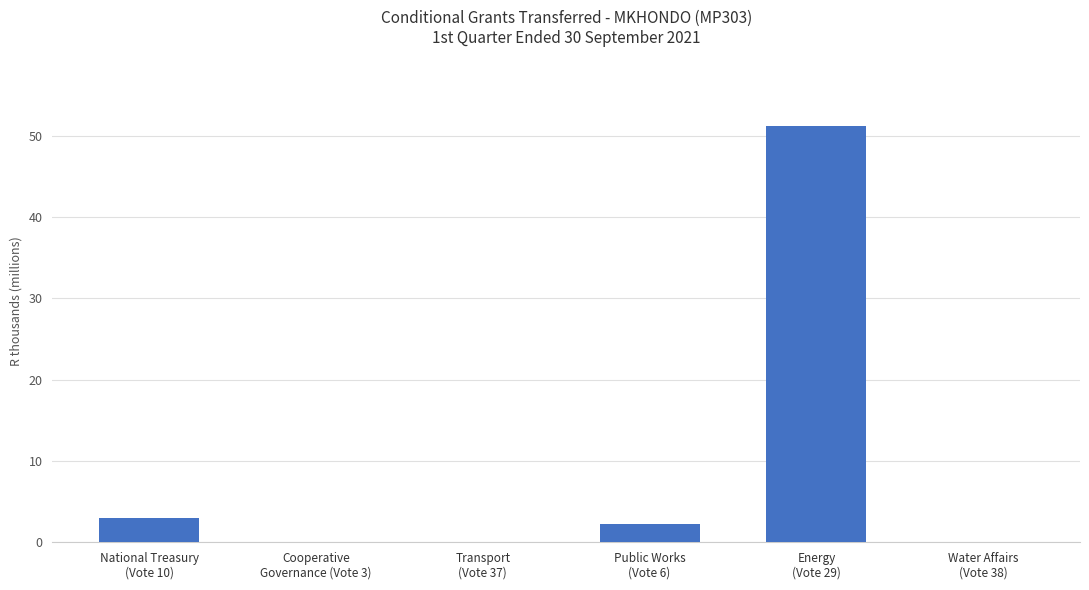

Reading left to right, list all the values displayed in this chart.

National Treasury
(Vote 10)=3.0	Cooperative
Governance (Vote 3)=0.0	Transport
(Vote 37)=0.0	Public Works
(Vote 6)=2.2	Energy
(Vote 29)=51.2	Water Affairs
(Vote 38)=0.0